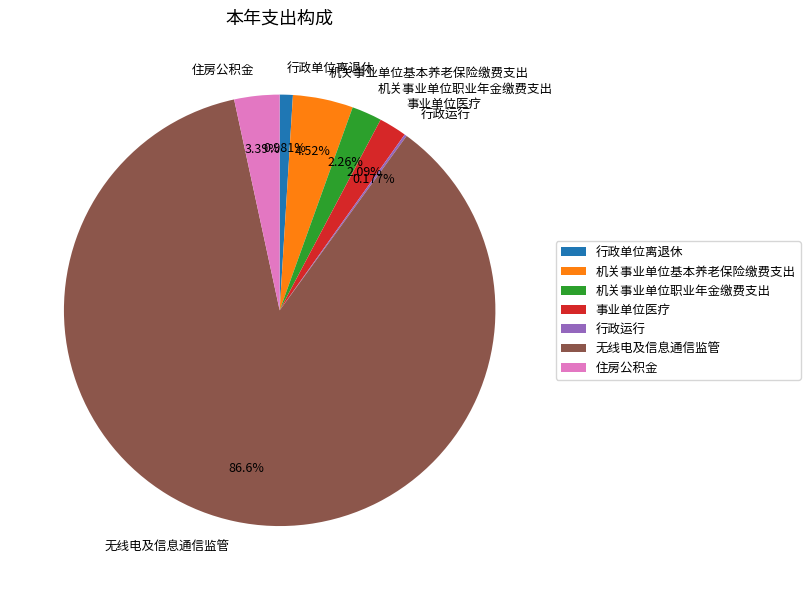

To the nearest percent, what is the average slice percentage?

14%